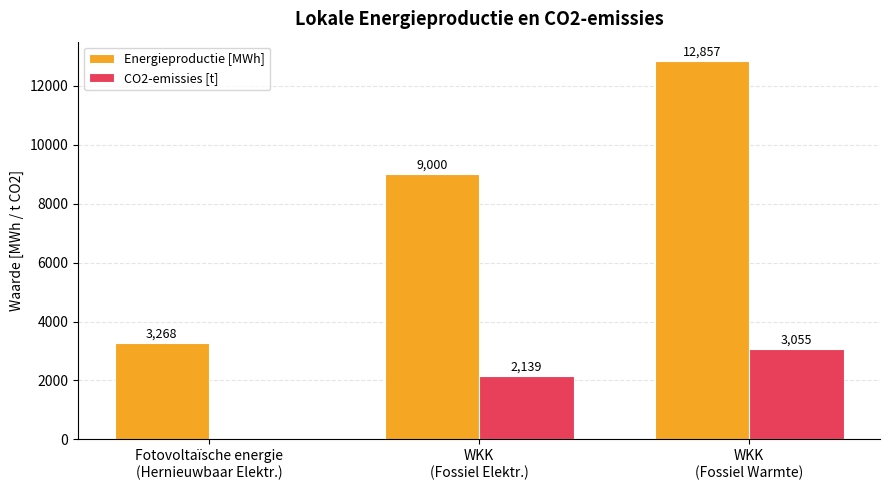

How many groups of bars are there?

3